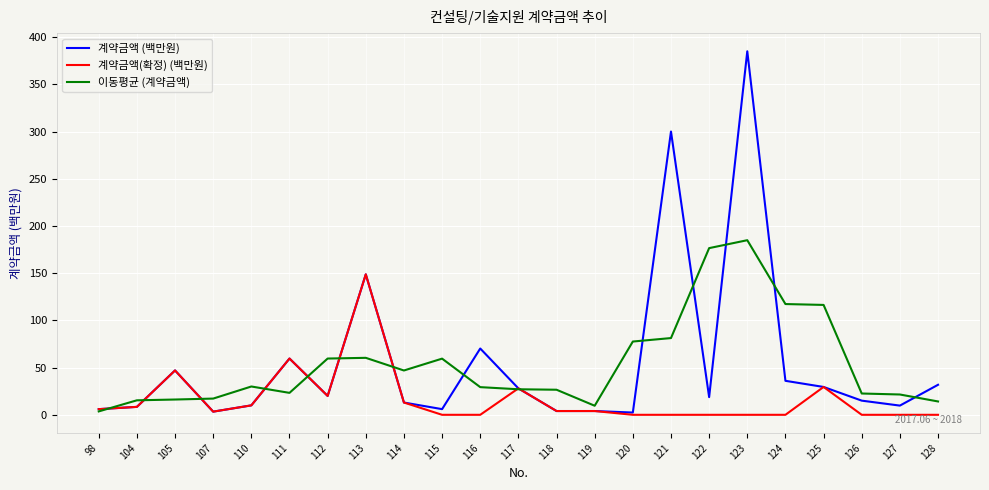

List the series in order of their peak value, highest first.

계약금액 (백만원), 이동평균 (계약금액), 계약금액(확정) (백만원)